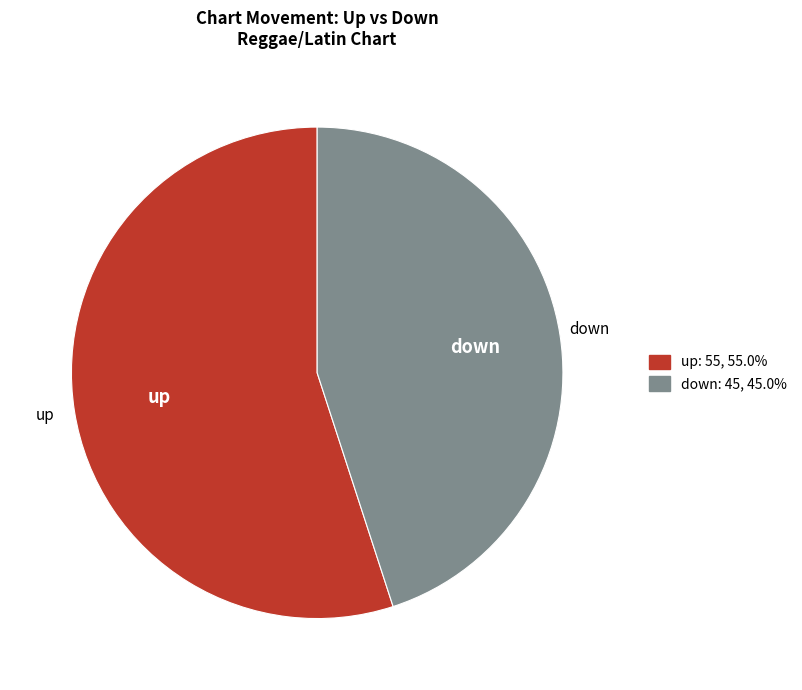

Do up and down together represent more than half of the pie?

Yes